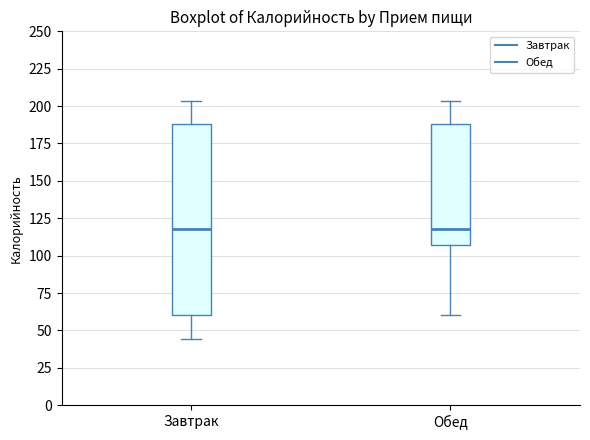

Reading left to right, transcribe this box plot: for each box, give where its median line is, the range the box spans, and where its two whiskers end, as read against the y-axis. The values are not printed on the chart, so give them approximately, as read against the axis.

Завтрак: median 120, box 60 to 190, whiskers 45 to 205
Обед: median 120, box 105 to 190, whiskers 60 to 205